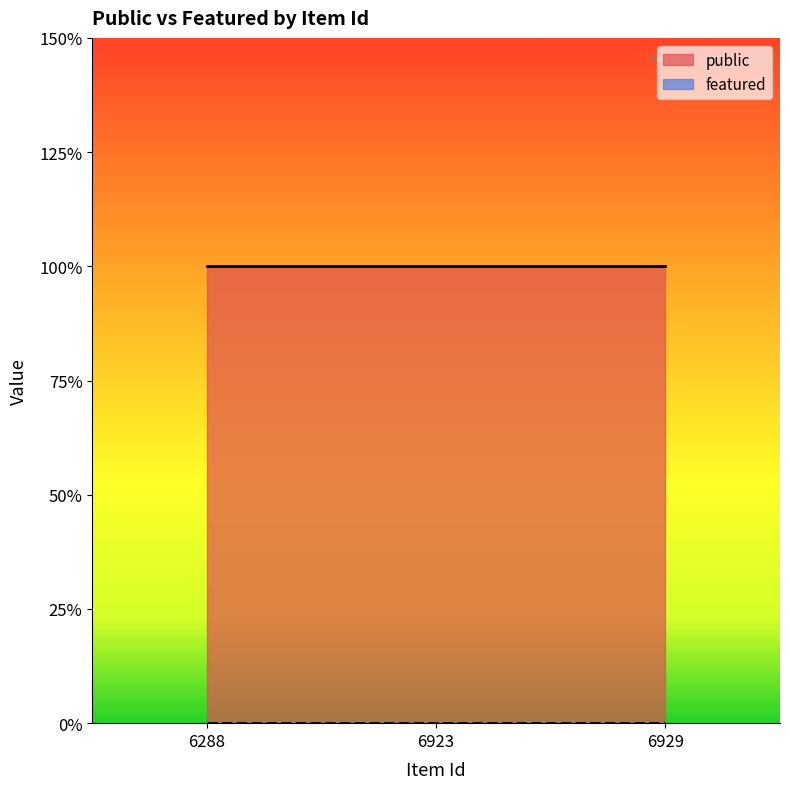

What is the approximate value of public at 6288?

1